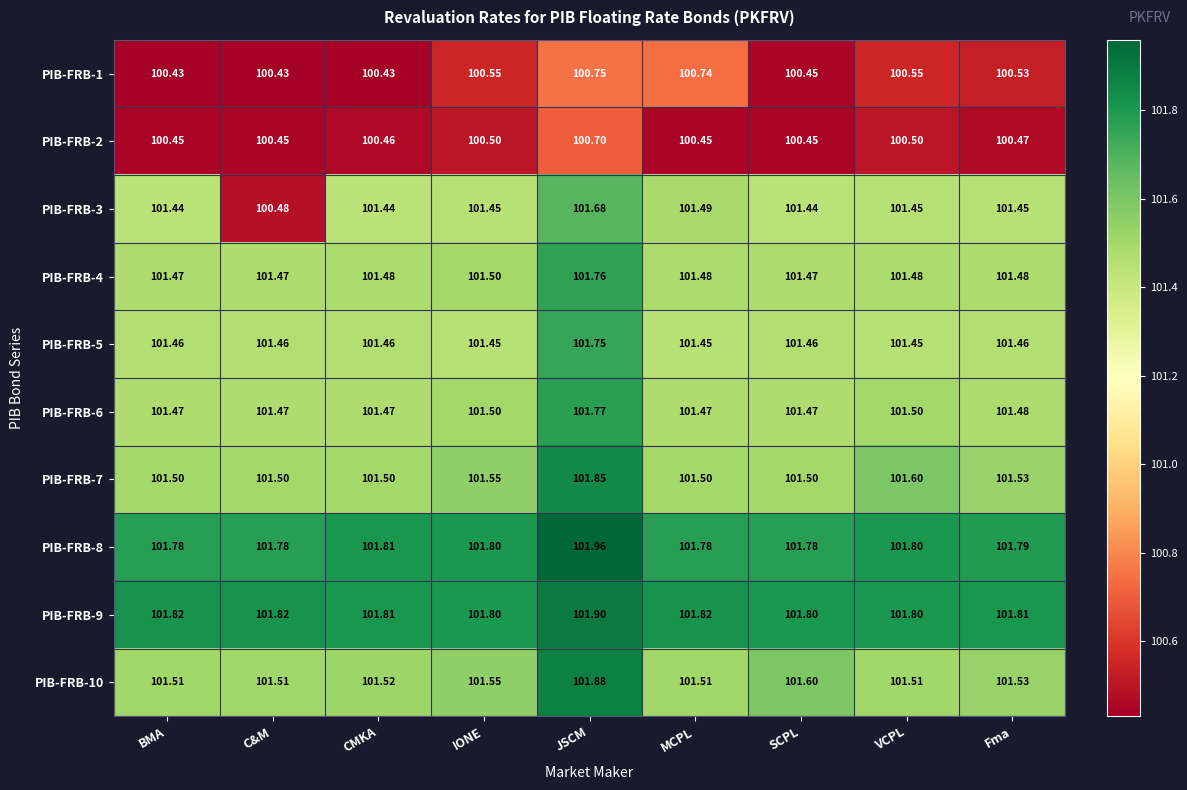

Which series has the widest spread of values?

PIB-FRB-3